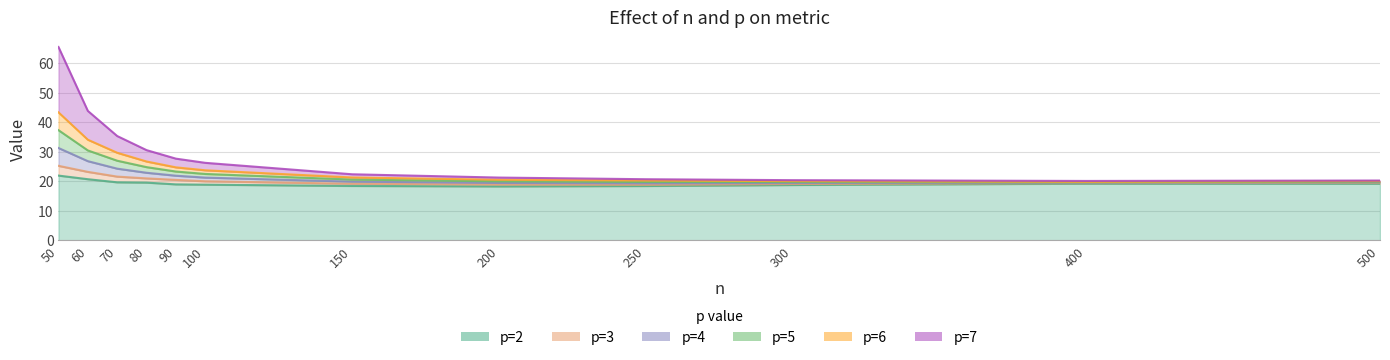

True or false: p=5 has a value of 37.3 at 50.

True